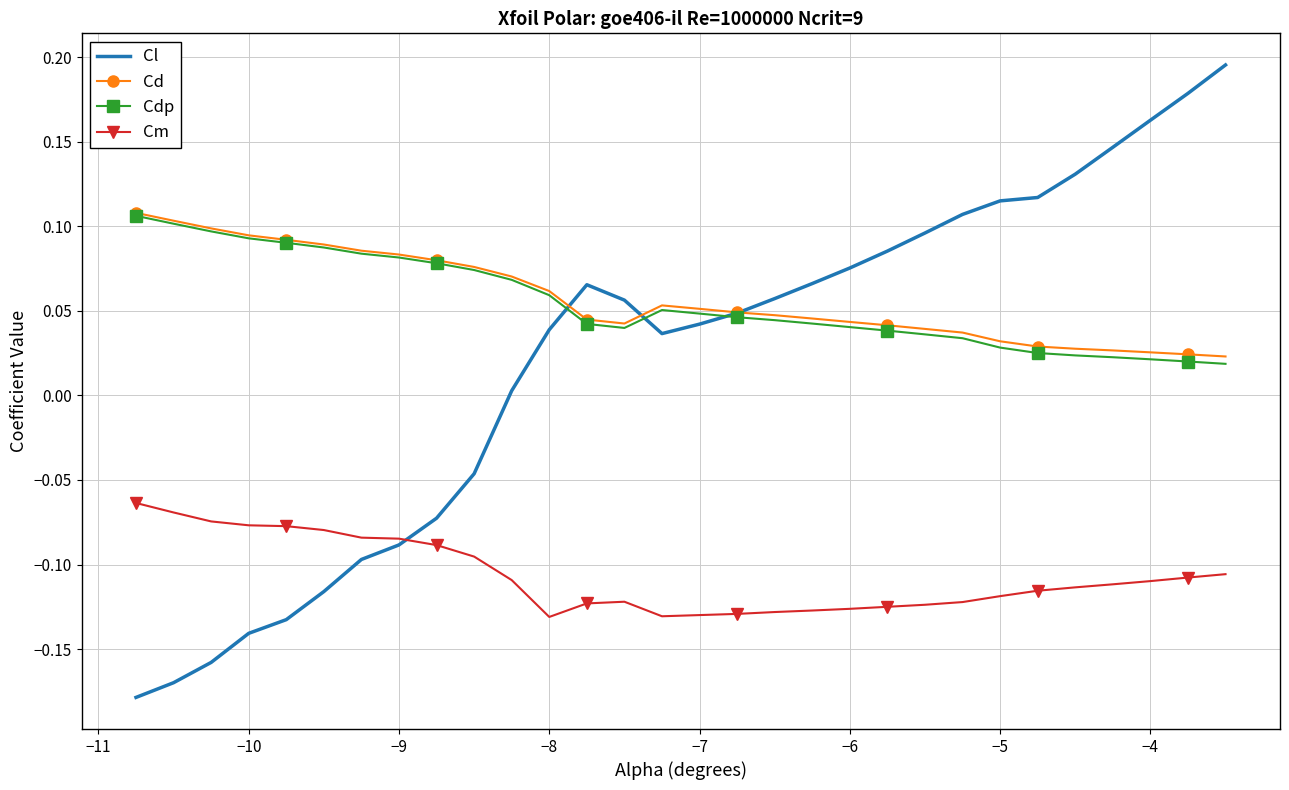

True or false: Cm and Cd cross at least once.

False